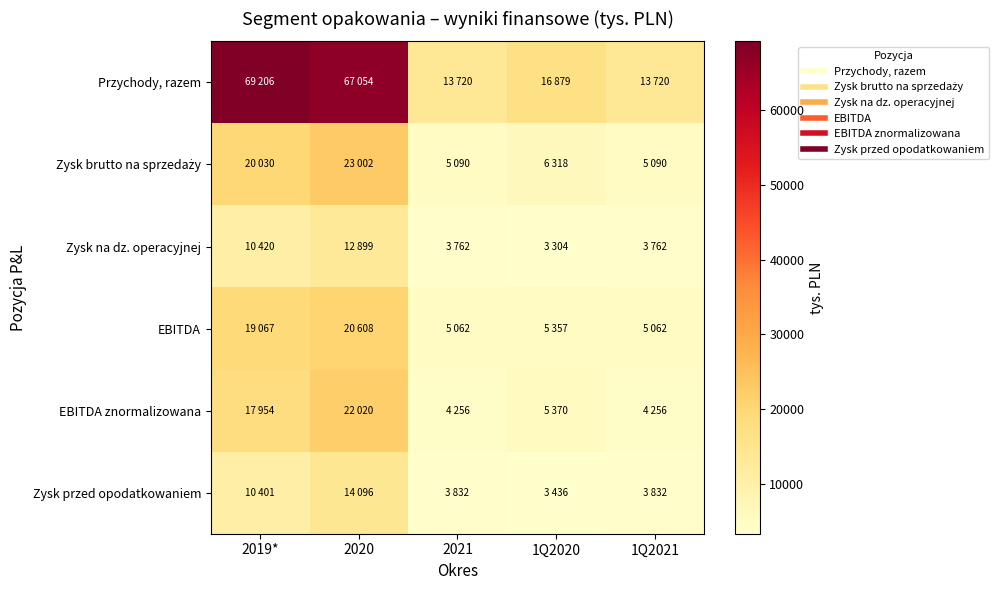

Which series has the widest spread of values?

Przychody, razem